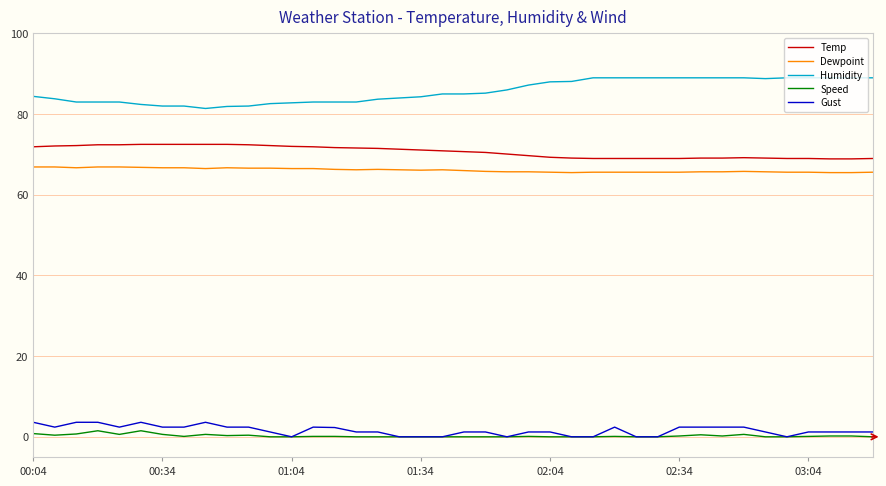

True or false: Dewpoint and Gust cross at least once.

False